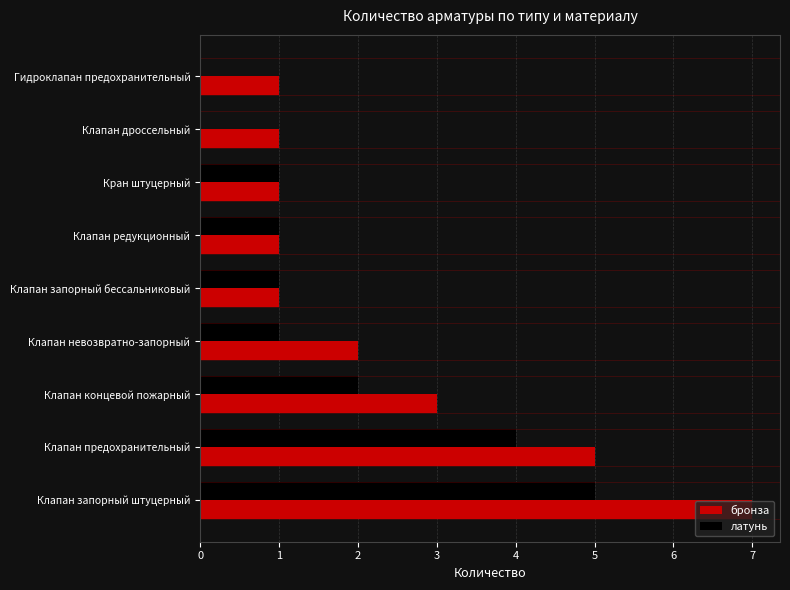

What is the greatest value displayed?

7